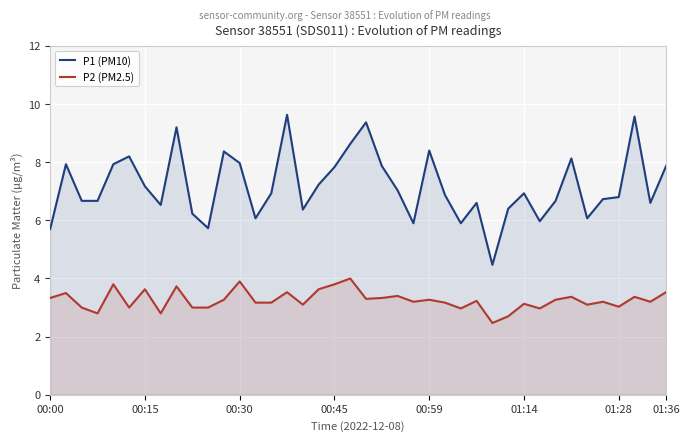

How many data points in P1 (PM10) are above 6?

34